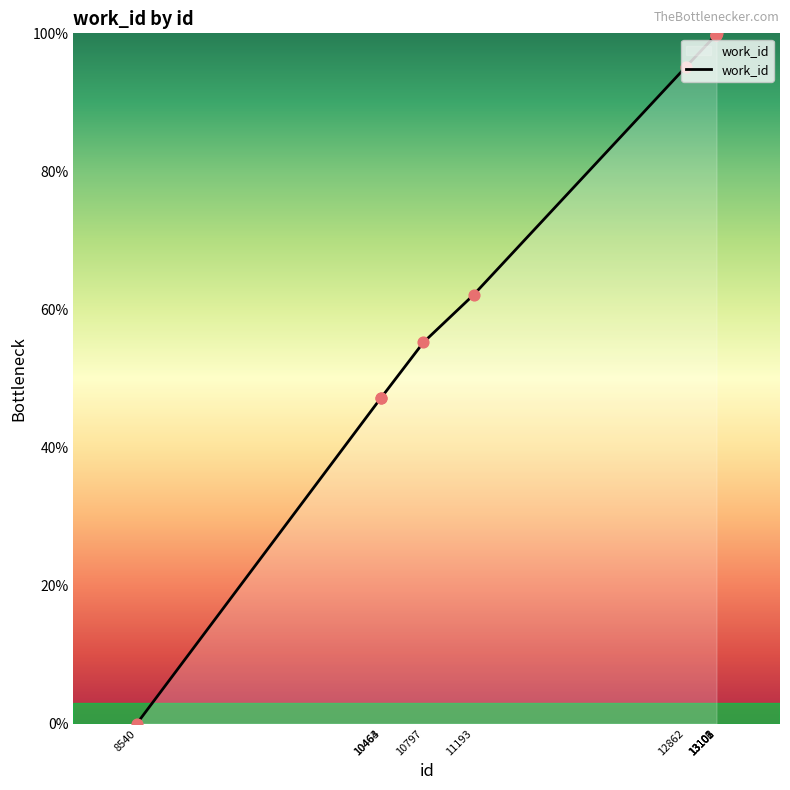

What is the change in value from 13102 to 13106?

+0.2